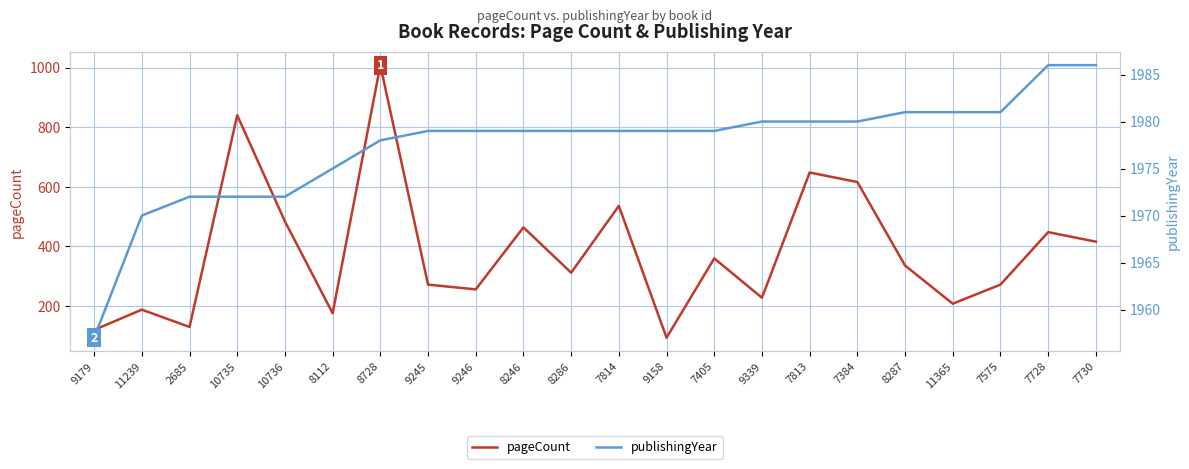

Reading left to right, extract all data points from this chart.

pageCount: 9179=120	11239=188	2685=130	10735=840	10736=484	8112=176	8728=1008	9245=272	9246=256	8246=464	8286=312	7814=536	9158=94	7405=360	9339=228	7813=648	7384=616	8287=336	11365=208	7575=272	7728=448	7730=416
publishingYear: 9179=1957	11239=1970	2685=1972	10735=1972	10736=1972	8112=1975	8728=1978	9245=1979	9246=1979	8246=1979	8286=1979	7814=1979	9158=1979	7405=1979	9339=1980	7813=1980	7384=1980	8287=1981	11365=1981	7575=1981	7728=1986	7730=1986